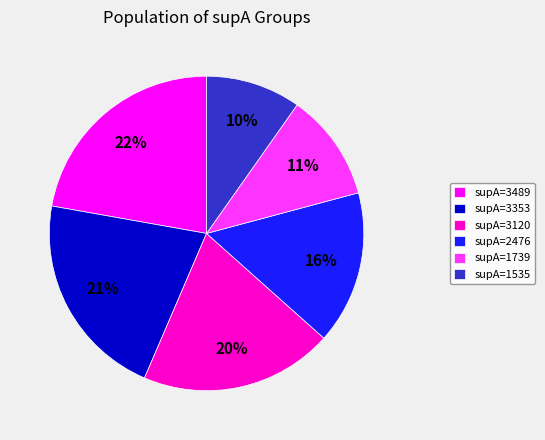

Do supA=3489 and supA=1535 together represent more than half of the pie?

No